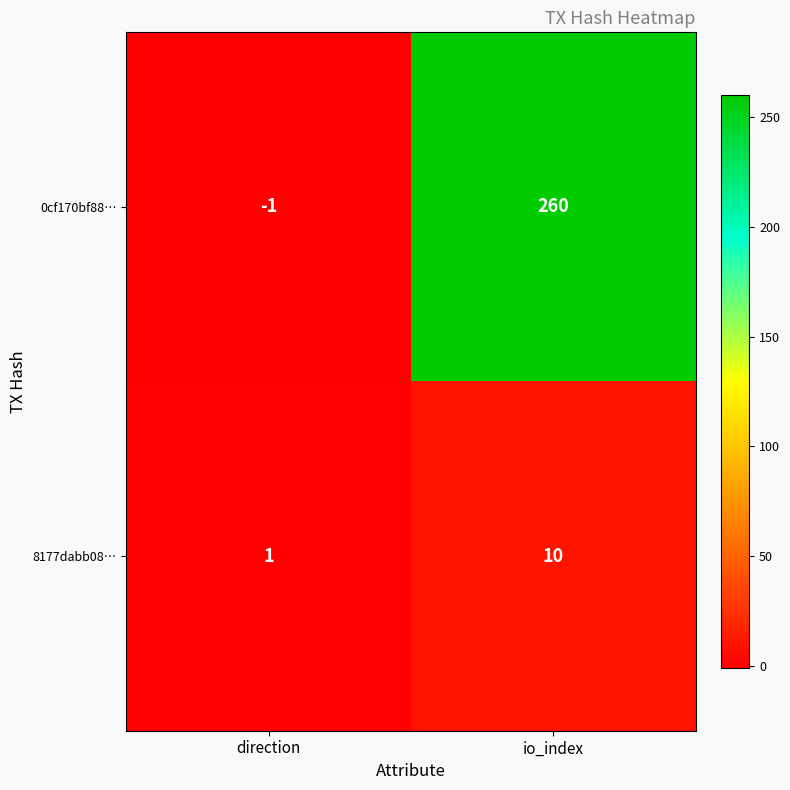

Reading left to right, list all the values displayed in this chart.

0cf170bf88…: -1	260
8177dabb08…: 1	10